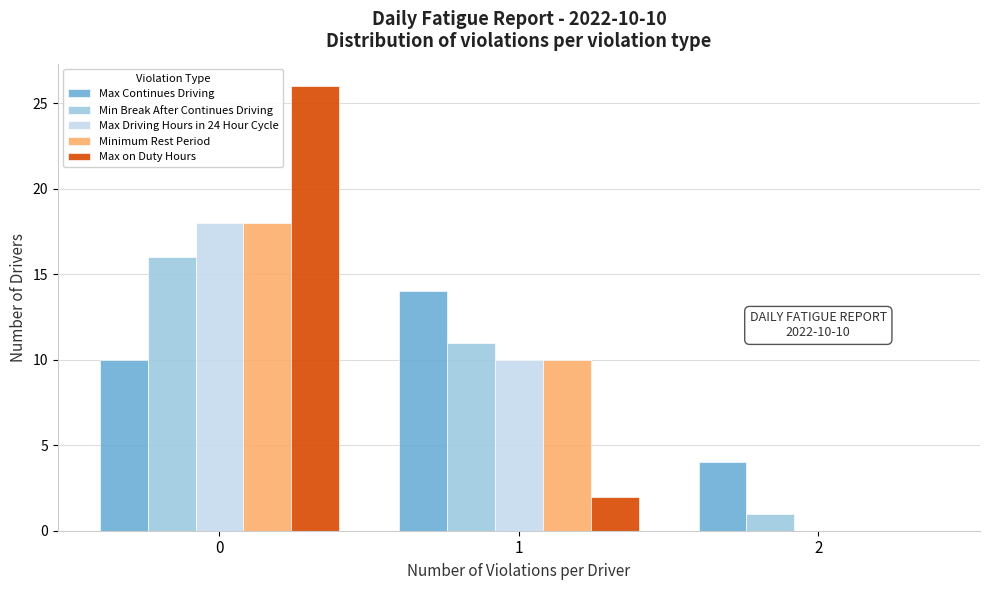

What is the maximum value shown in the chart?

26